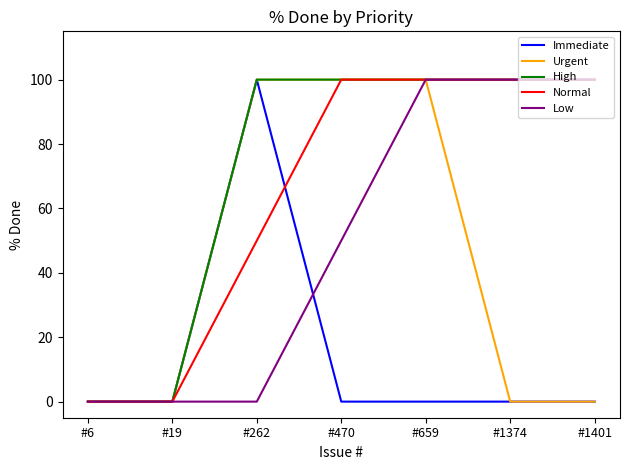

How many lines are shown in the chart?

5